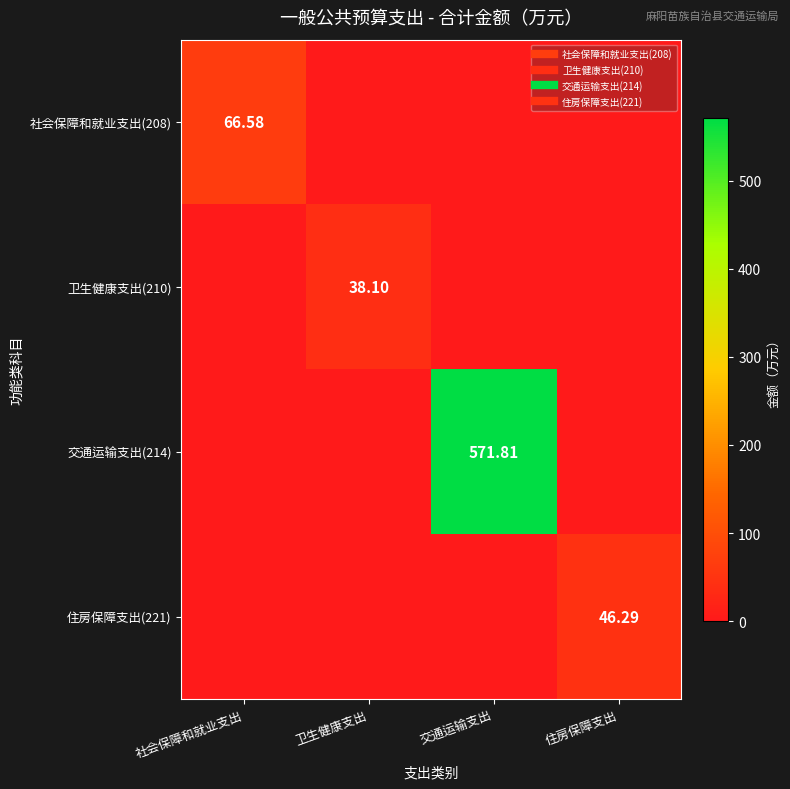

The value of 卫生健康支出(210) at 住房保障支出 is -15.0. True or false?

False